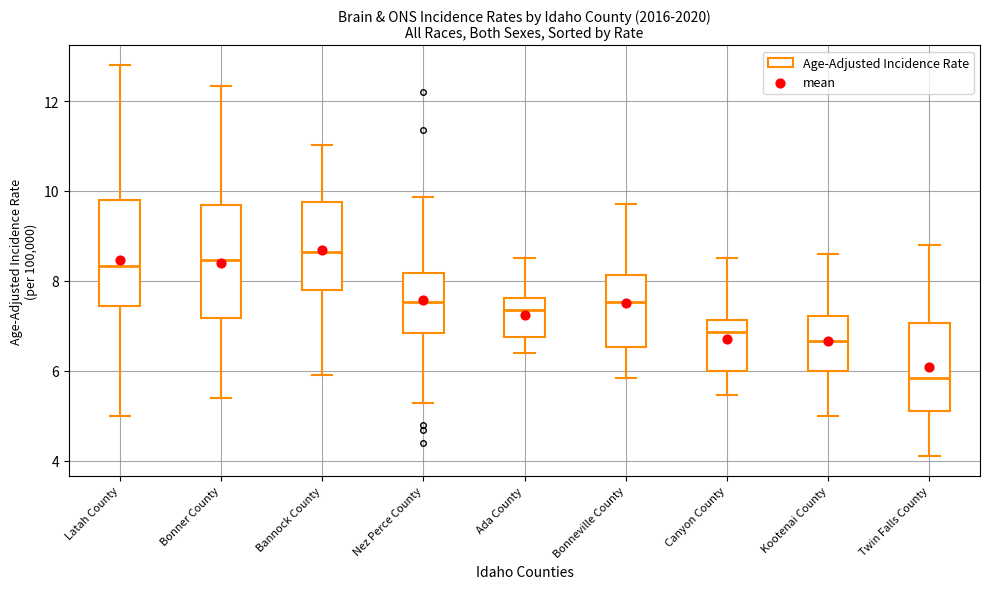

Reading left to right, read every box against the y-axis: the position of its median line, the range the box covers, and the ends of its whiskers. The values are not printed on the chart, so give them approximately, as read against the axis.

Latah County: median 8.4, box 7.4 to 9.8, whiskers 5.0 to 12.8
Bonner County: median 8.4, box 7.2 to 9.6, whiskers 5.4 to 12.4
Bannock County: median 8.6, box 7.8 to 9.8, whiskers 6.0 to 11.0
Nez Perce County: median 7.6, box 6.8 to 8.2, whiskers 5.2 to 9.8
Ada County: median 7.4, box 6.8 to 7.6, whiskers 6.4 to 8.6
Bonneville County: median 7.6, box 6.6 to 8.2, whiskers 5.8 to 9.8
Canyon County: median 6.8, box 6.0 to 7.2, whiskers 5.4 to 8.6
Kootenai County: median 6.6, box 6.0 to 7.2, whiskers 5.0 to 8.6
Twin Falls County: median 5.8, box 5.2 to 7.0, whiskers 4.2 to 8.8